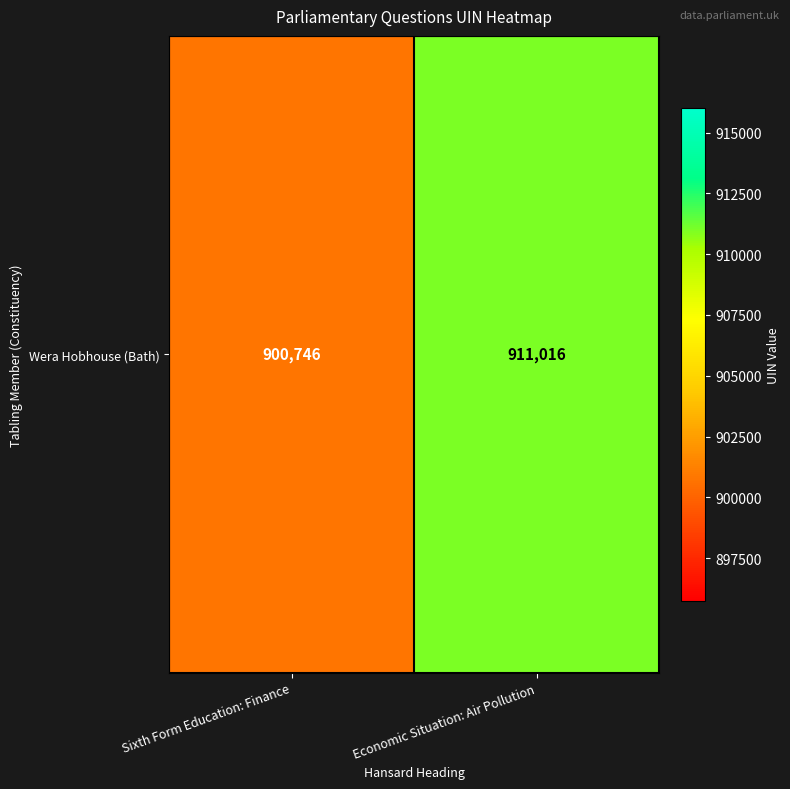

What is the smallest value displayed?

900746